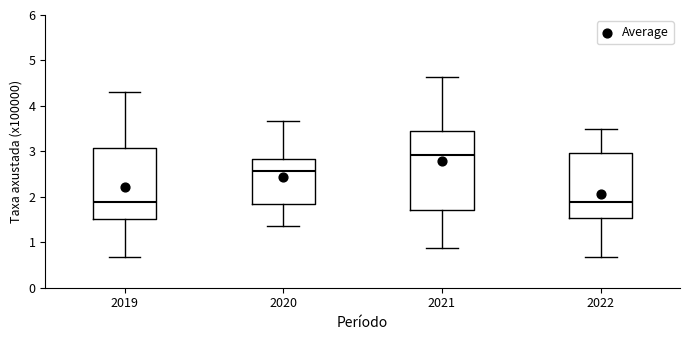

Reading left to right, read every box against the y-axis: the position of its median line, the range the box covers, and the ends of its whiskers. The values are not printed on the chart, so give them approximately, as read against the axis.

2019: median 1.9, box 1.5 to 3.1, whiskers 0.7 to 4.3
2020: median 2.6, box 1.8 to 2.8, whiskers 1.4 to 3.7
2021: median 2.9, box 1.7 to 3.5, whiskers 0.9 to 4.6
2022: median 1.9, box 1.5 to 3.0, whiskers 0.7 to 3.5